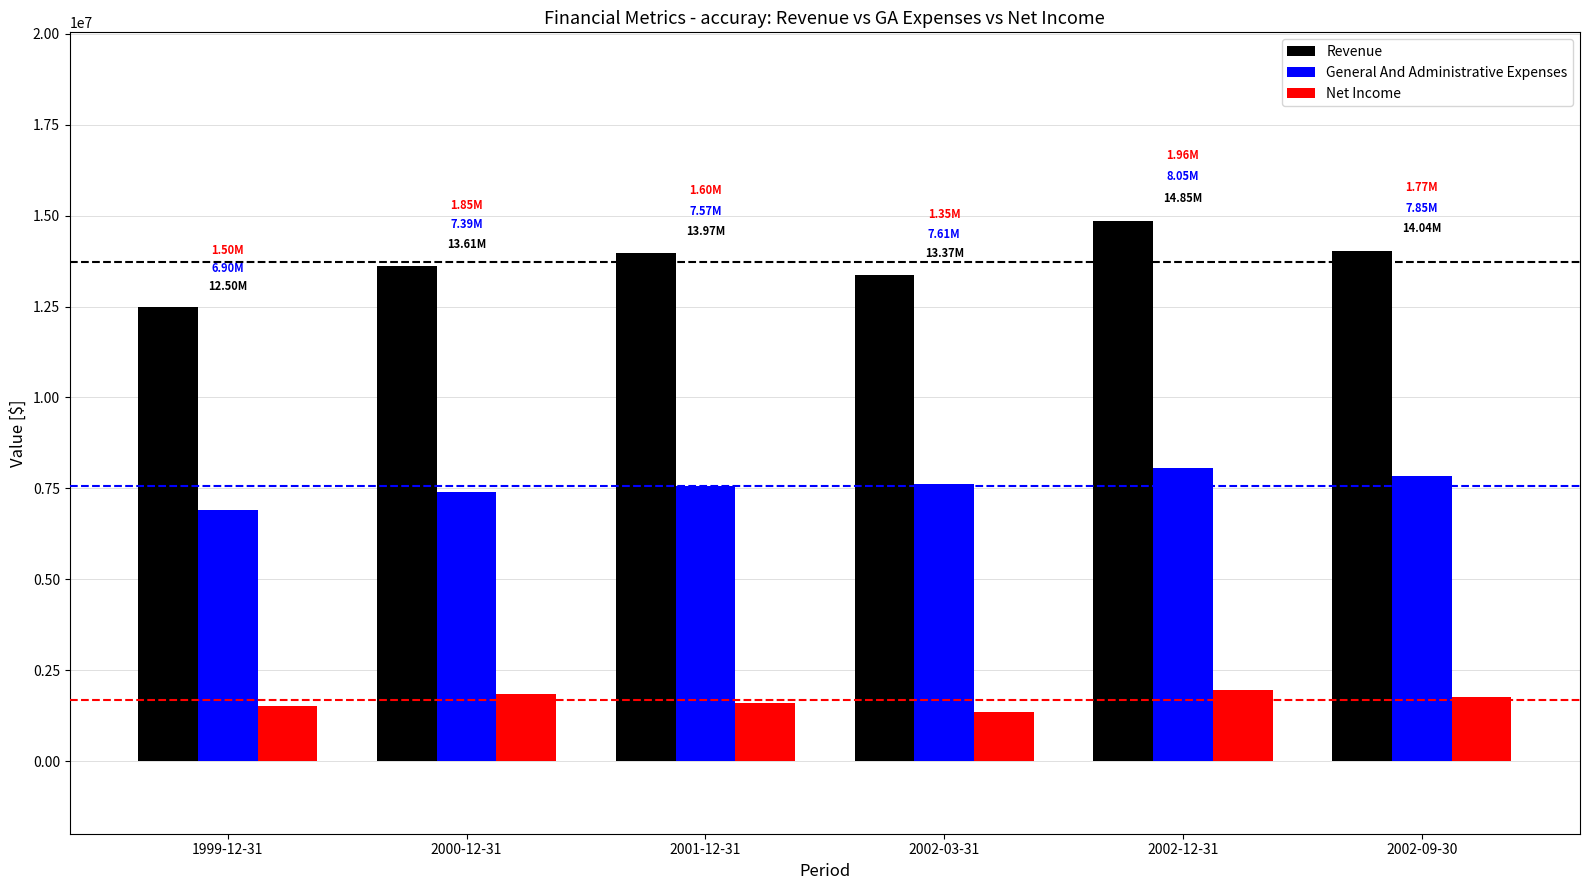

How many categories are shown in the chart?

6